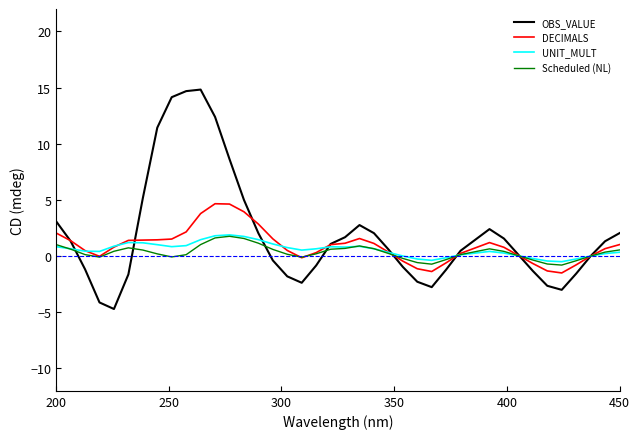

Which series has the widest spread of values?

OBS_VALUE